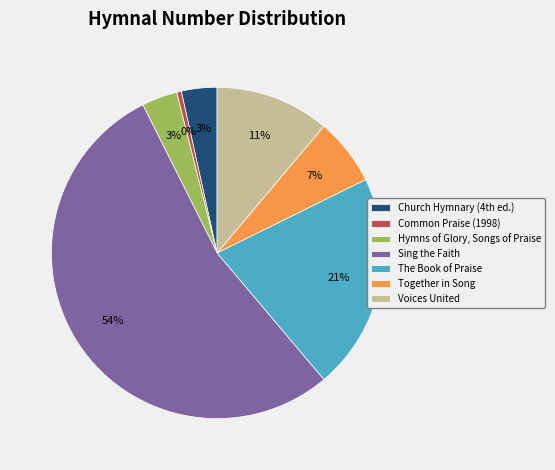

Which category has the smallest portion of the pie?

Common Praise (1998)